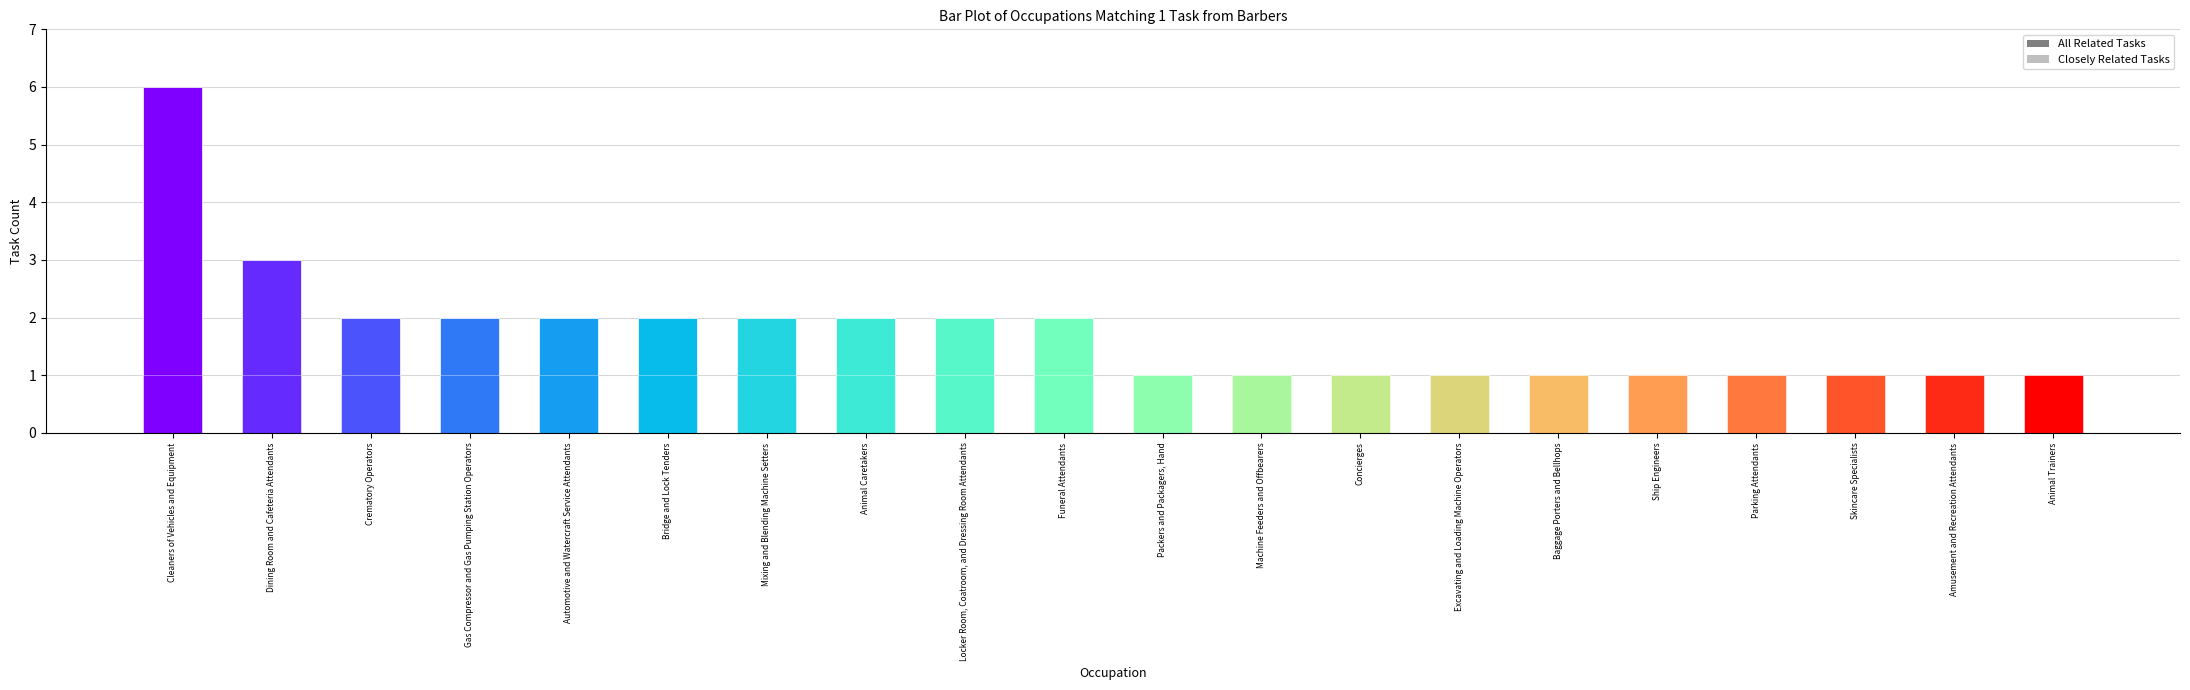

What is the sum of the All Related Tasks values at Ship Engineers and Mixing and Blending Machine Setters?

3